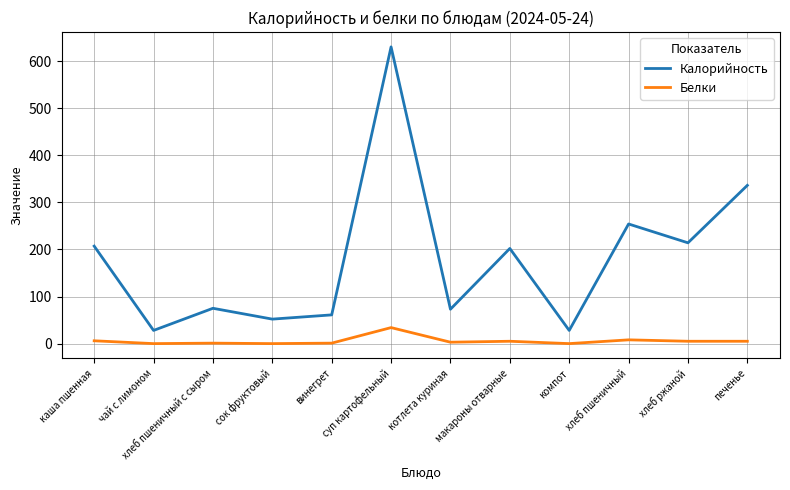

Is the value of Калорийность at винегрет greater than the value of Белки at хлеб ржаной?

Yes